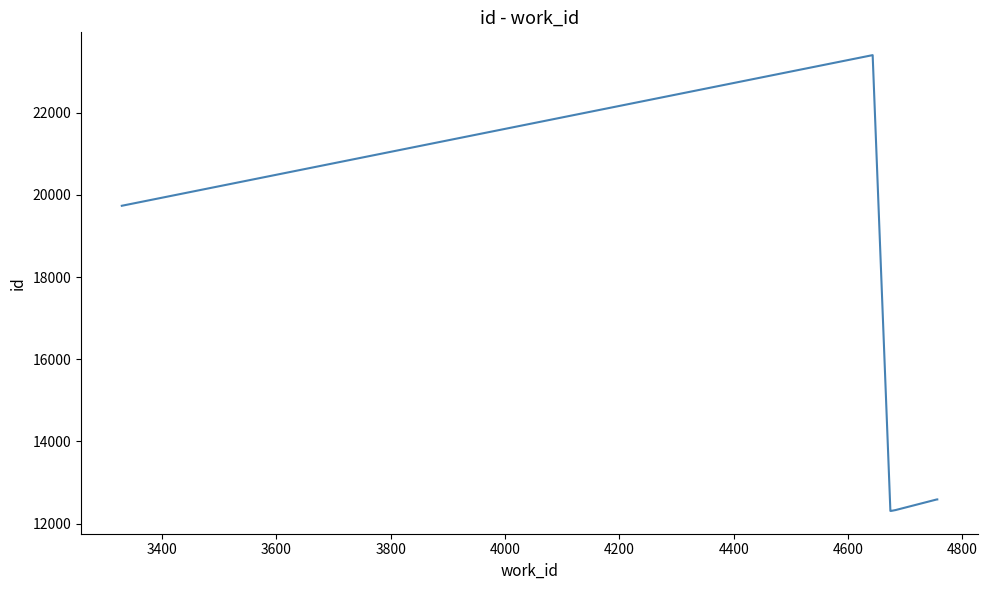

What is the average value?

15035